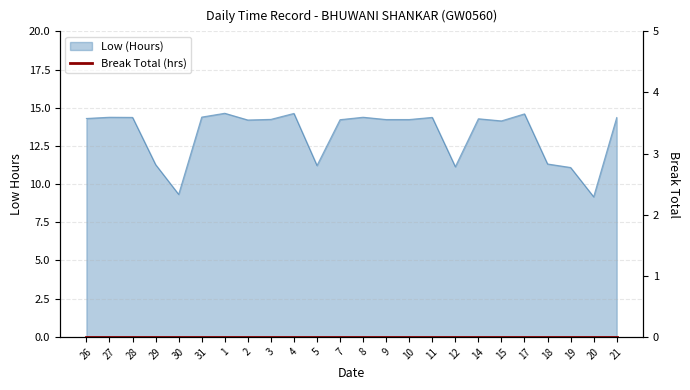

Rank the categories by value from highest to lowest.

1, 4, 17, 31, 27, 8, 28, 11, 21, 26, 14, 3, 9, 10, 7, 2, 15, 18, 29, 5, 12, 19, 30, 20